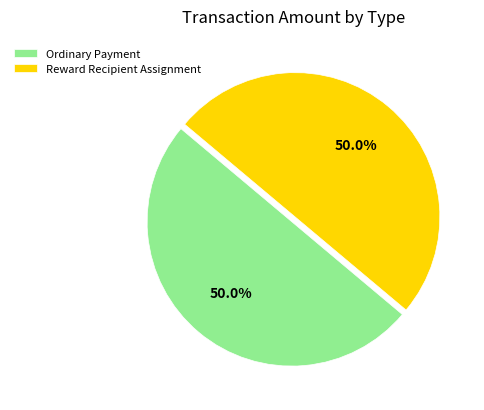

Combined, do Reward Recipient Assignment and Ordinary Payment account for over 50%?

Yes